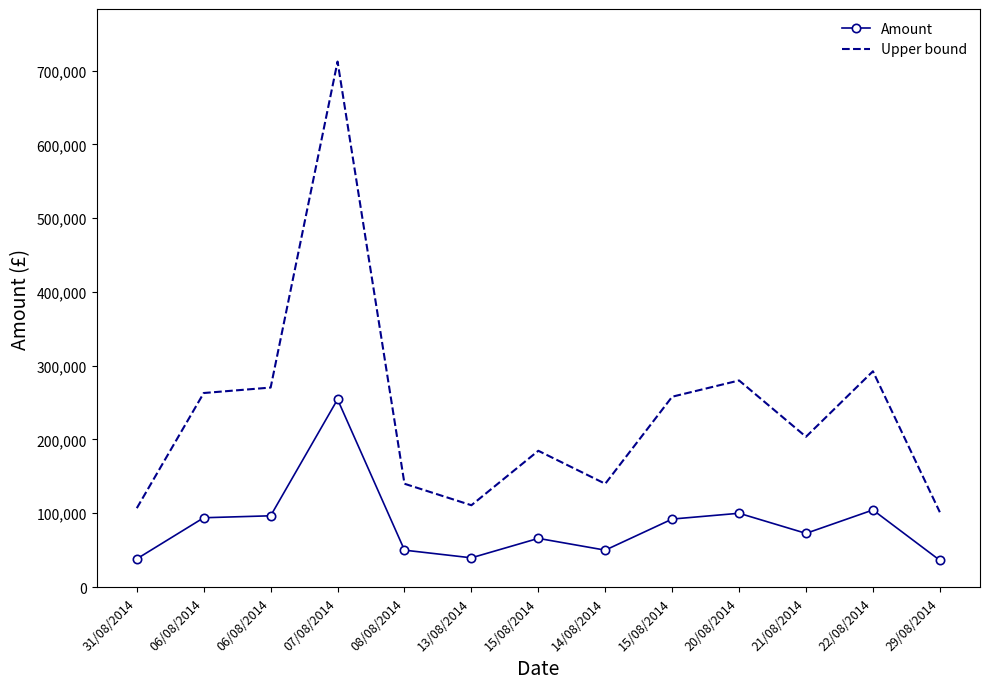

How many categories are shown in the chart?

13